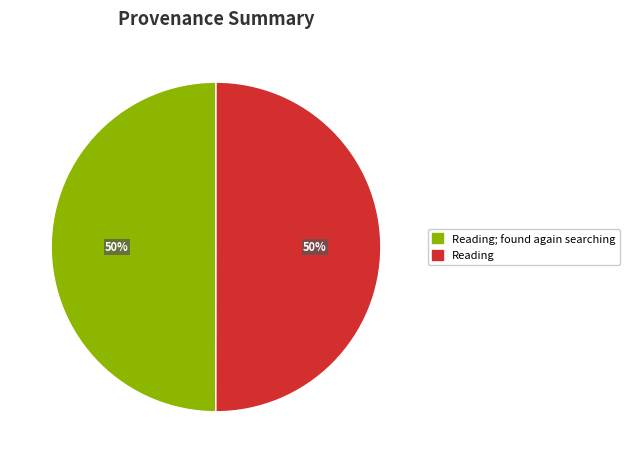

How many slices are in this pie chart?

2